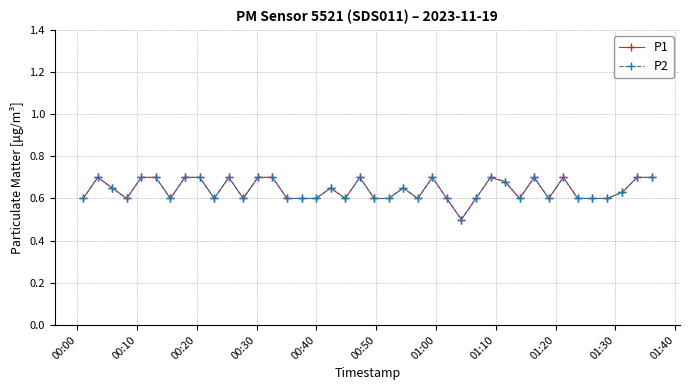

Does the chart display data point markers on the line(s)?

Yes